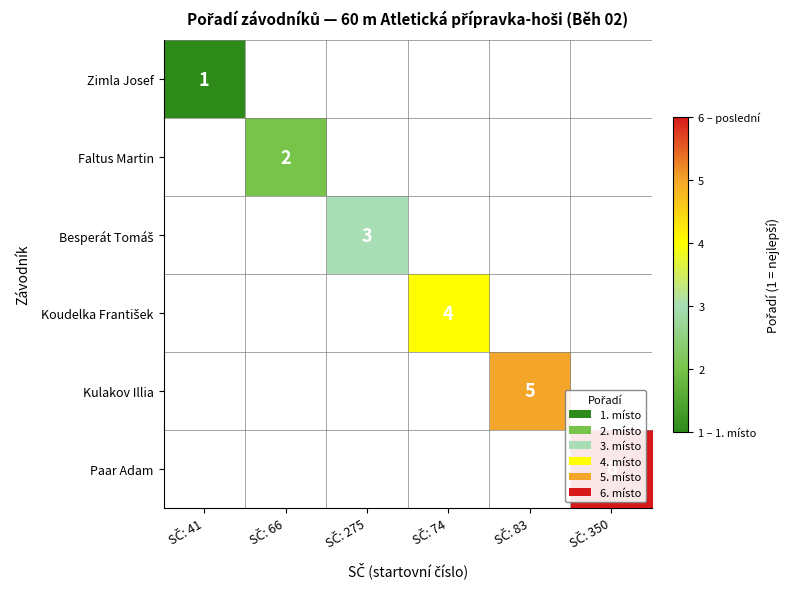

At SČ: 275, list the series in order from largest to smallest.

Zimla Josef, Faltus Martin, Besperát Tomáš, Koudelka František, Kulakov Illia, Paar Adam